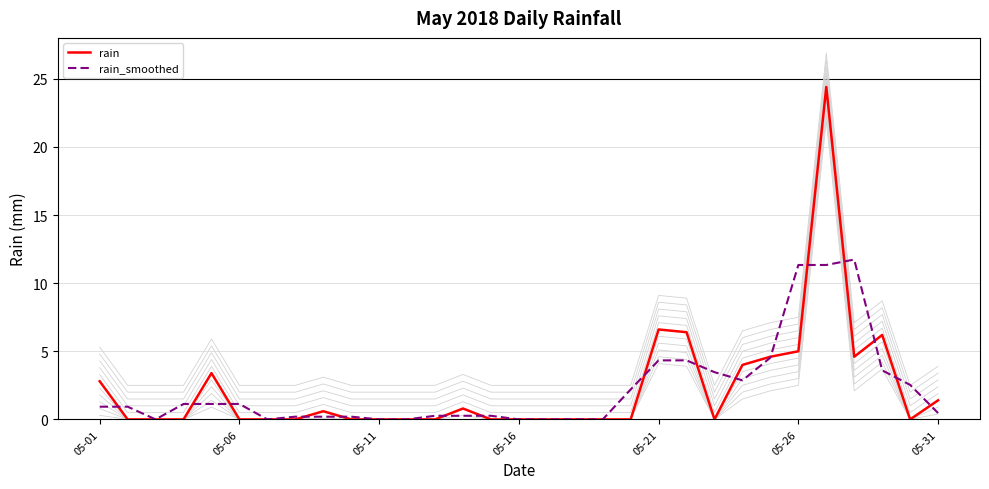

How many categories are shown in the chart?

31